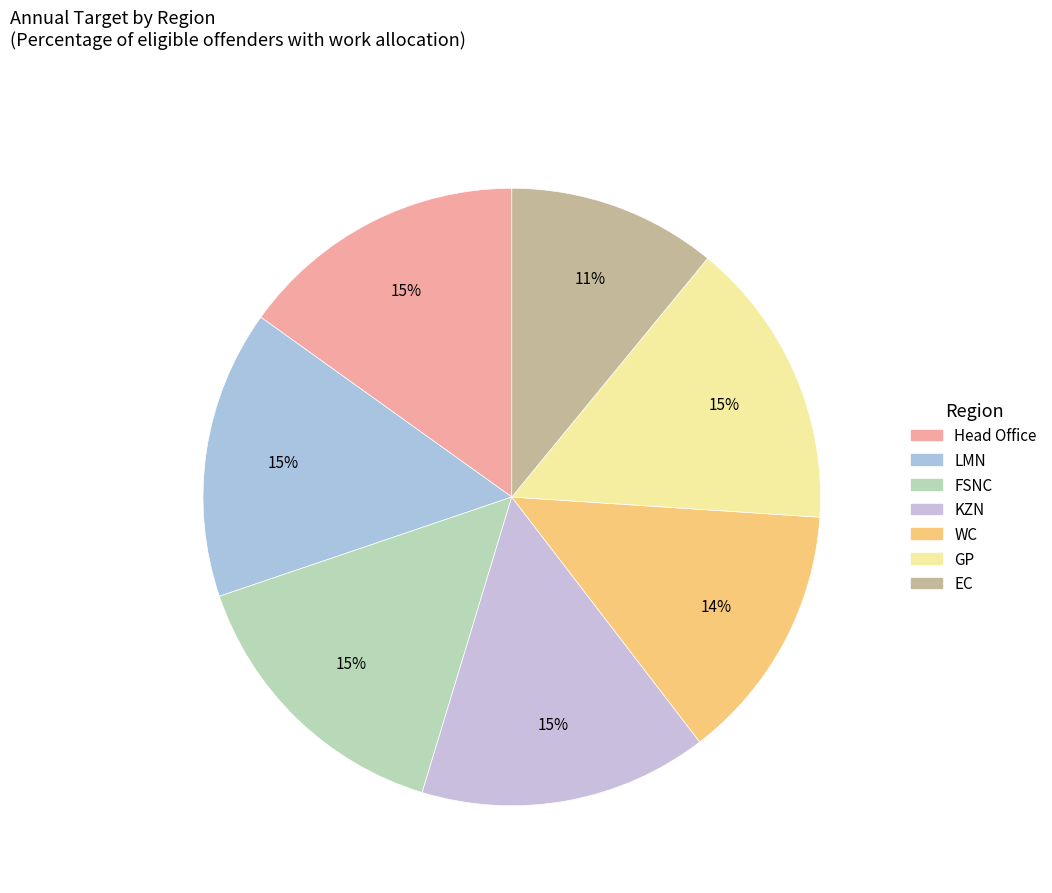

Which has a higher value, FSNC or KZN?

FSNC